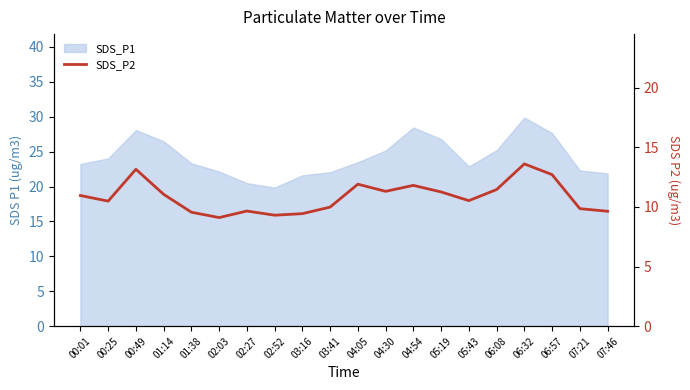

Reading left to right, what are all the values shown in this chart?

10.9	10.5	13.2	11.1	9.6	9.1	9.7	9.3	9.4	10.0	11.9	11.3	11.8	11.2	10.5	11.4	13.6	12.7	9.8	9.6